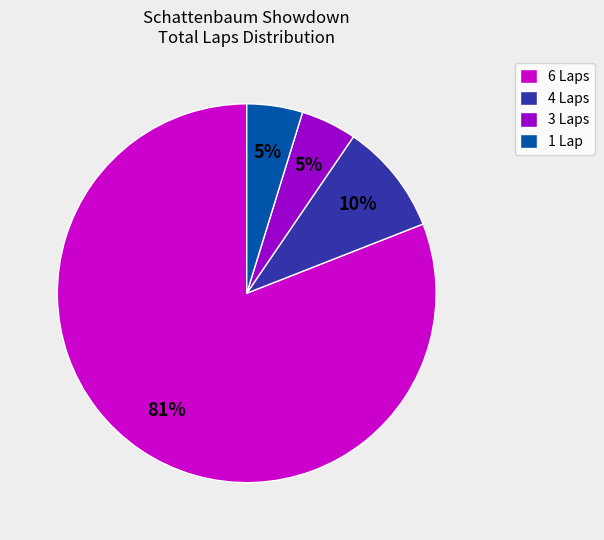

How many segments does this pie chart have?

4